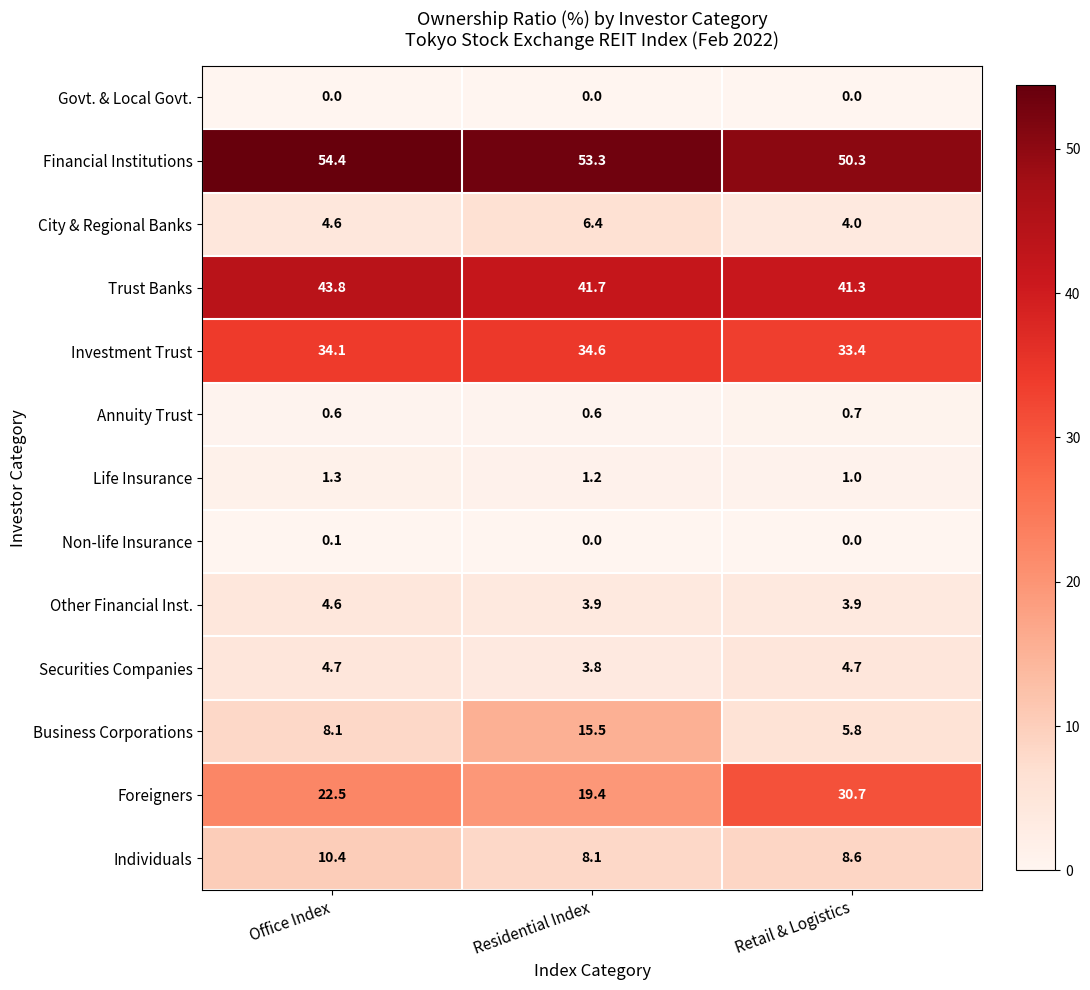

At which label does Securities Companies reach its minimum?

Residential Index